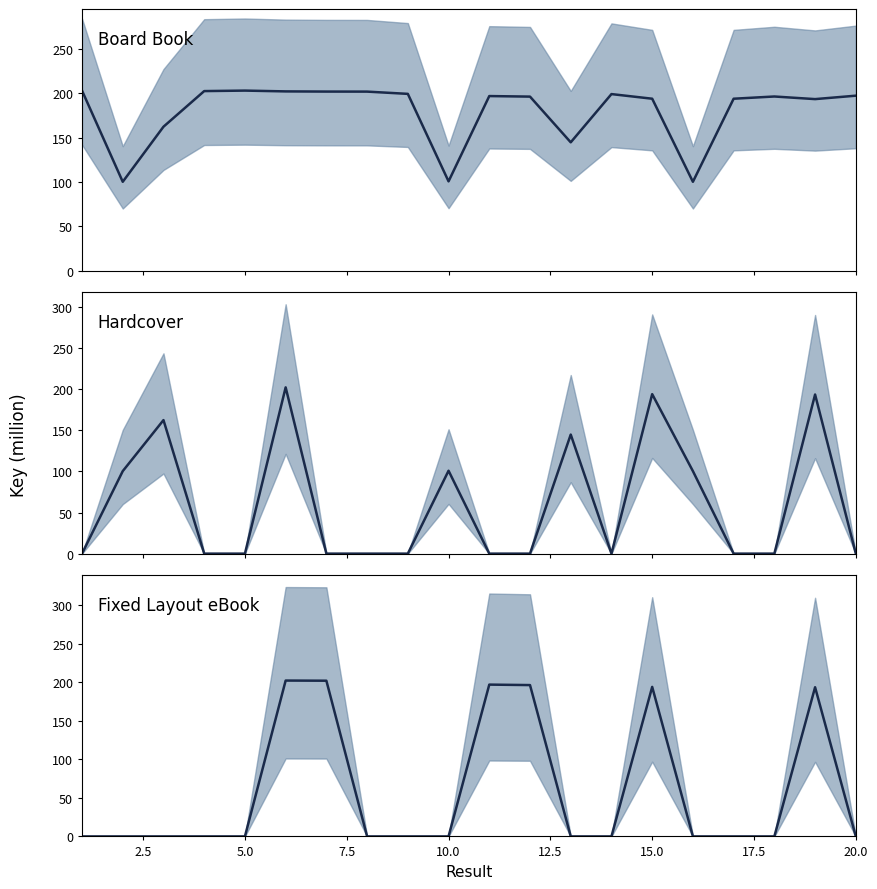

At how many categories does at least one series exceed 9?

20